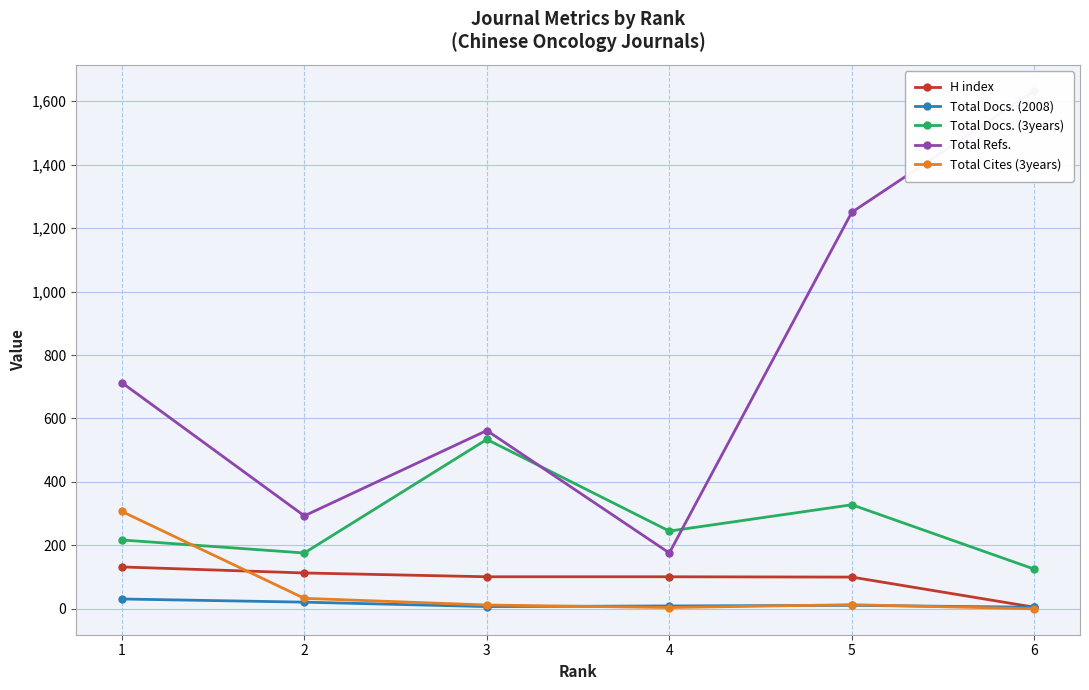

What is the total value across all series at 3?

1216